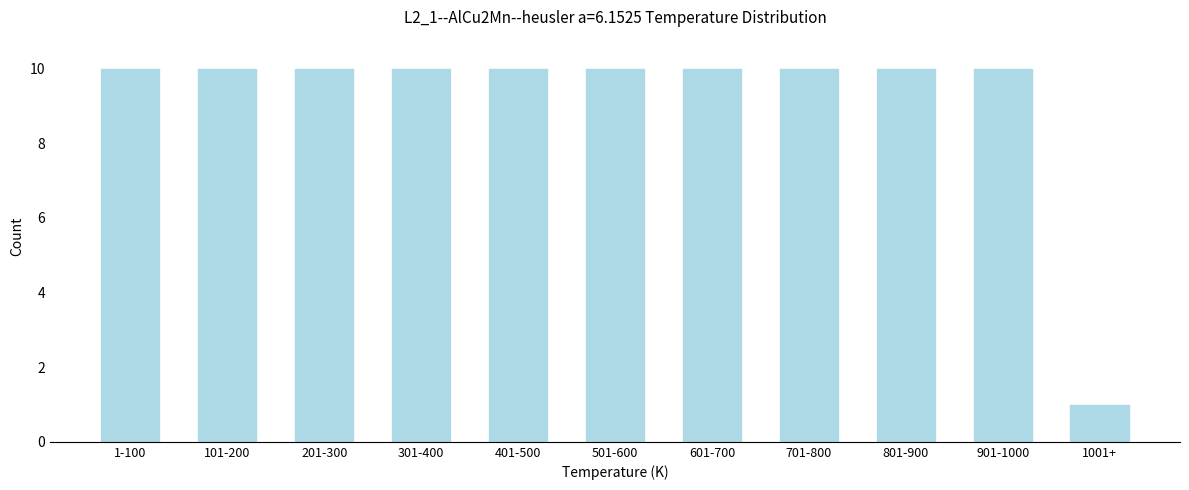

Reading right to left, extract all data points from this chart.

1	10	10	10	10	10	10	10	10	10	10